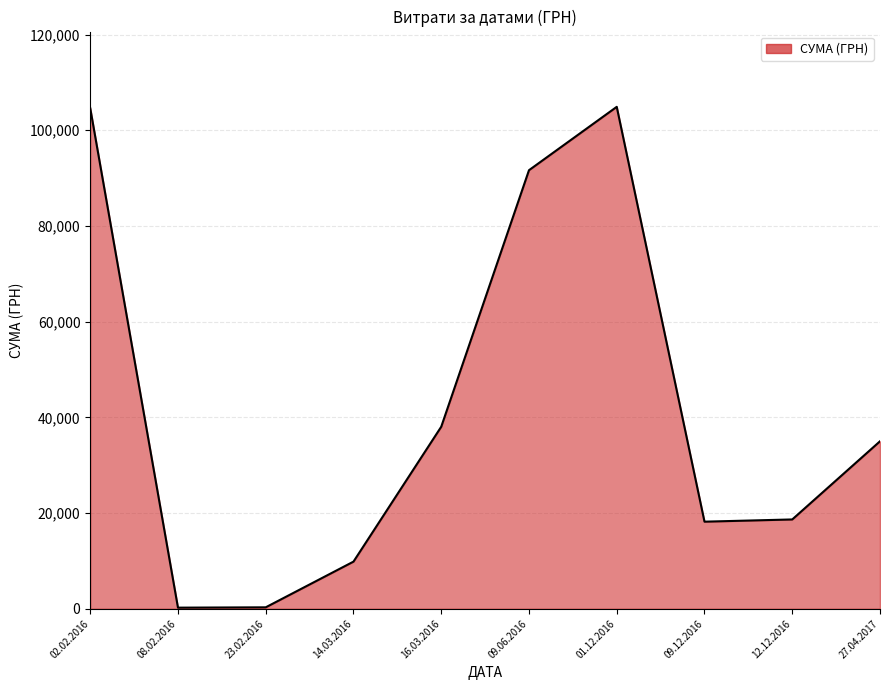

Where is the data nearest to the value 52562?

16.03.2016